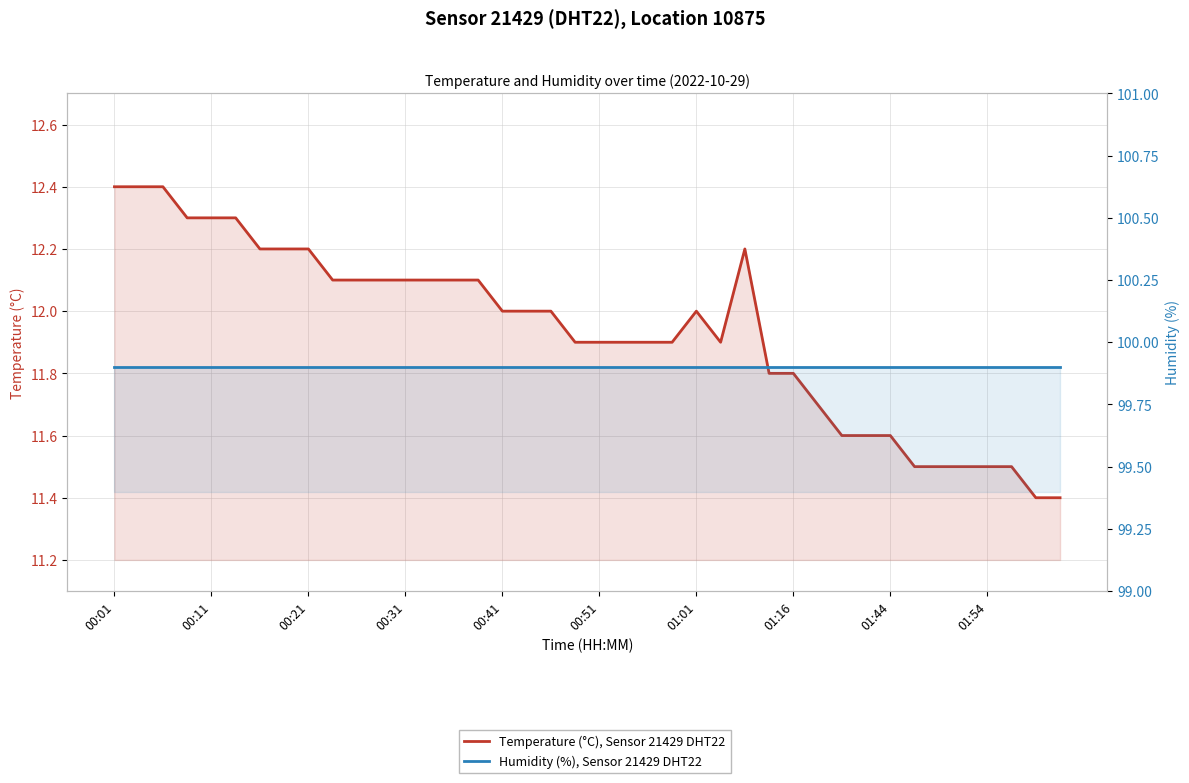

What are all the series names shown in the legend?

Temperature (°C), Sensor 21429 DHT22, Humidity (%), Sensor 21429 DHT22